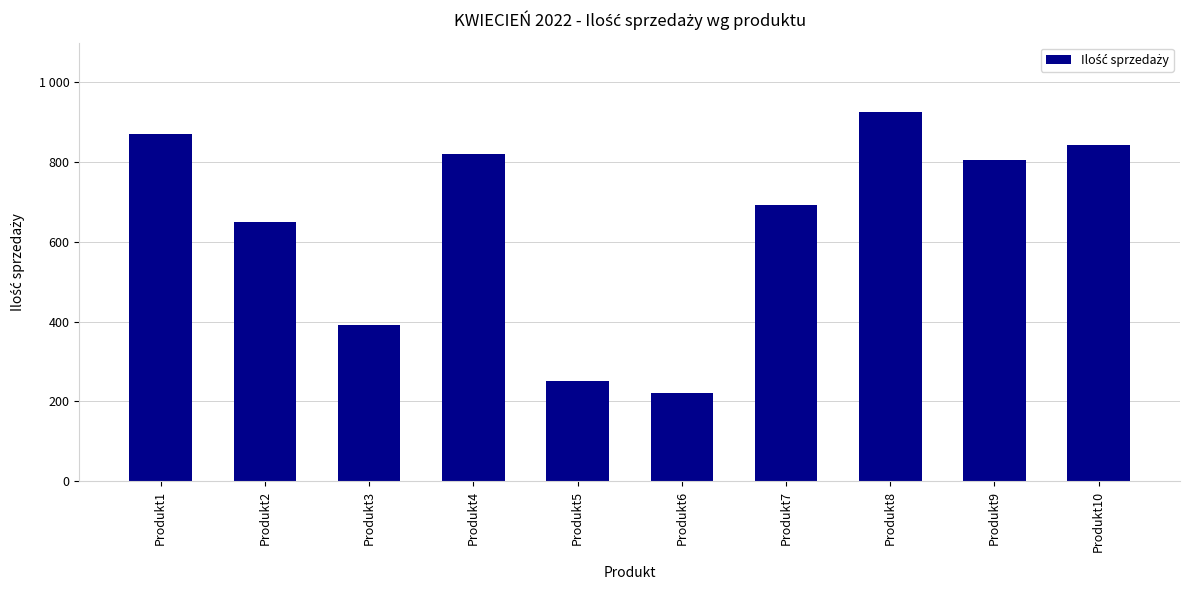

Which has a higher value, Produkt4 or Produkt10?

Produkt10